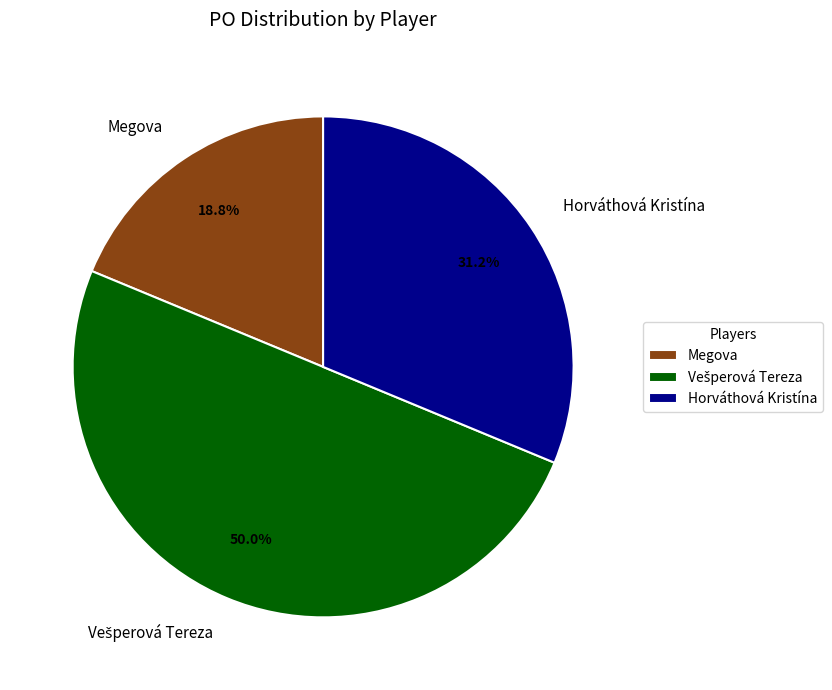

To the nearest percent, what is the difference between the largest and smallest slice percentages?

31%